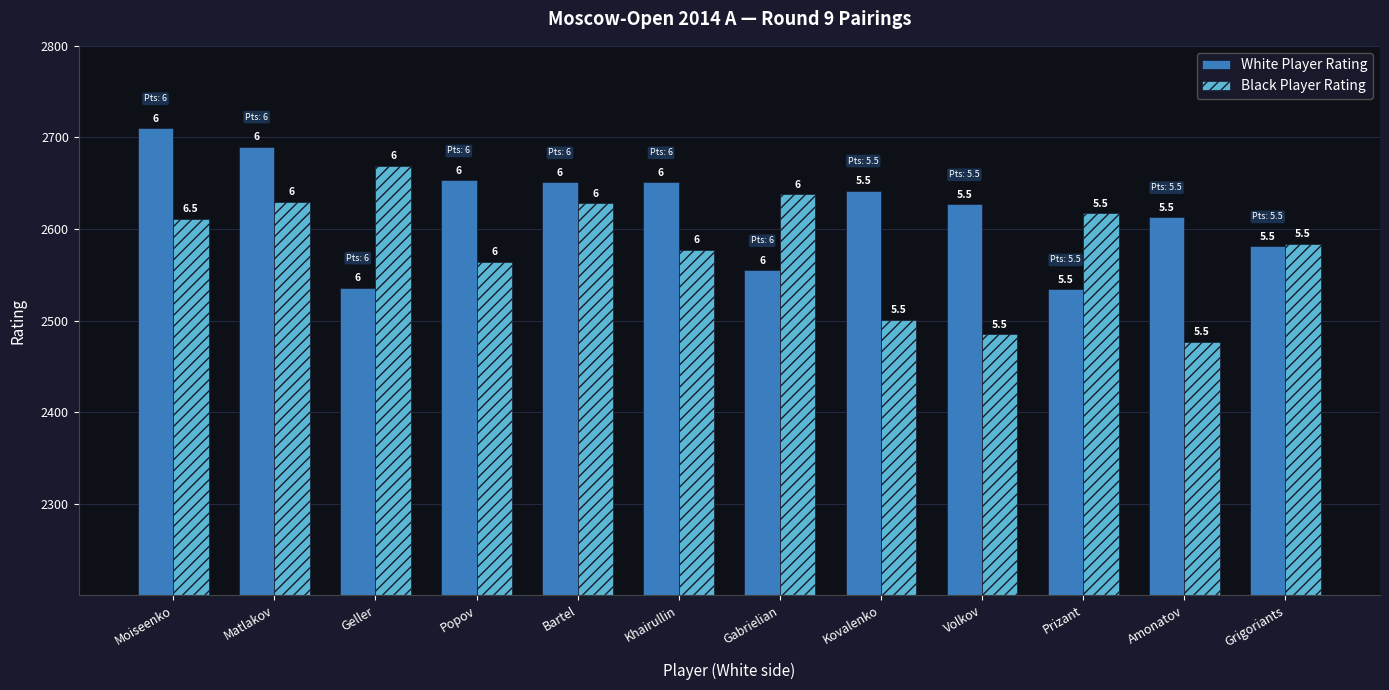

Reading left to right, extract all data points from this chart.

White Player Rating: 2710	2690	2536	2653	2651	2651	2555	2642	2627	2534	2613	2581
Black Player Rating: 2611	2630	2669	2564	2628	2577	2638	2501	2485	2617	2477	2584